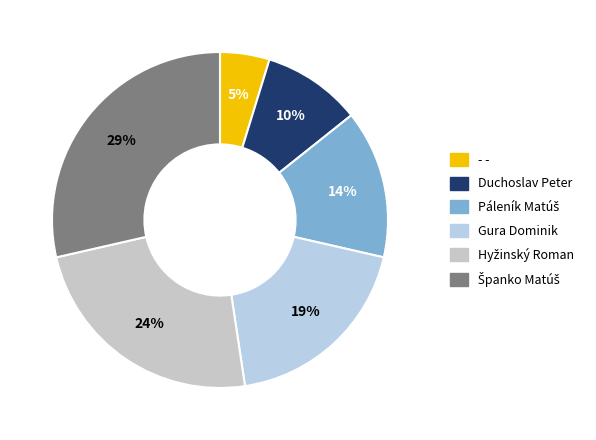

How many slices are in this pie chart?

6